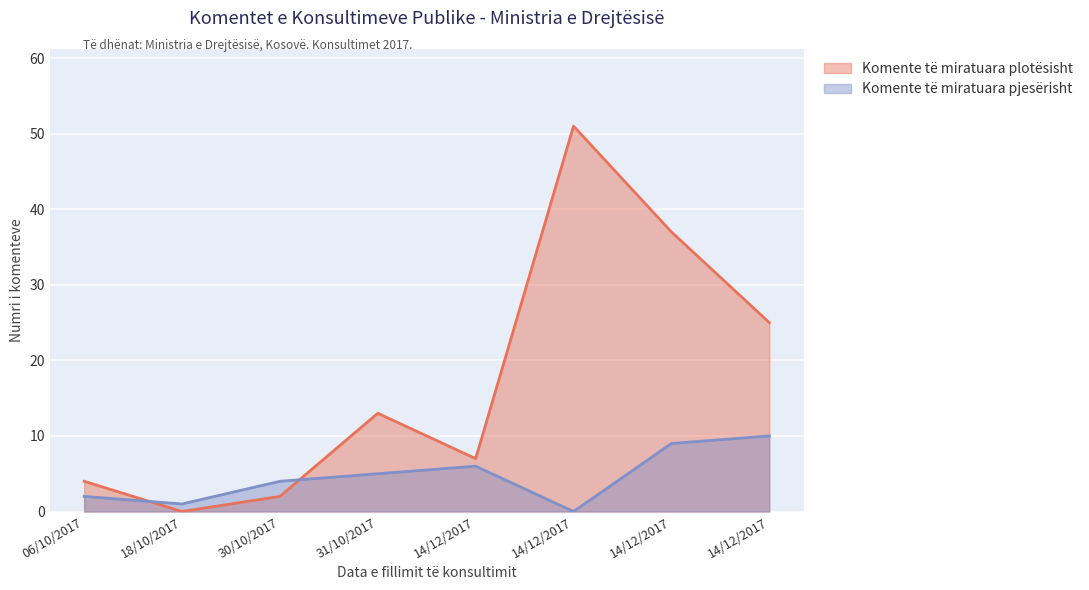

At which category is the sum across all series the highest?

14/12/2017